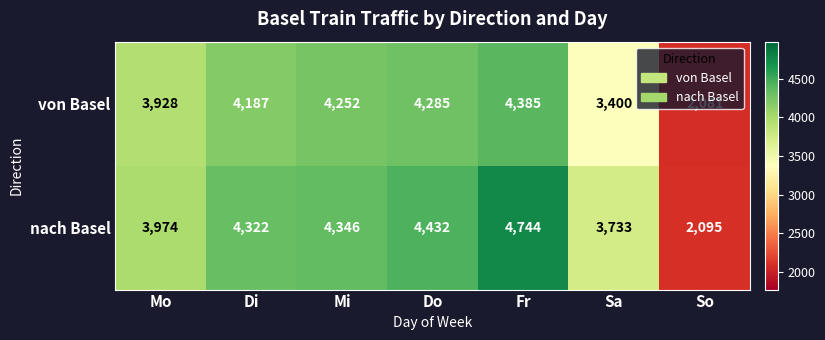

At how many categories does at least one series exceed 4708?

1